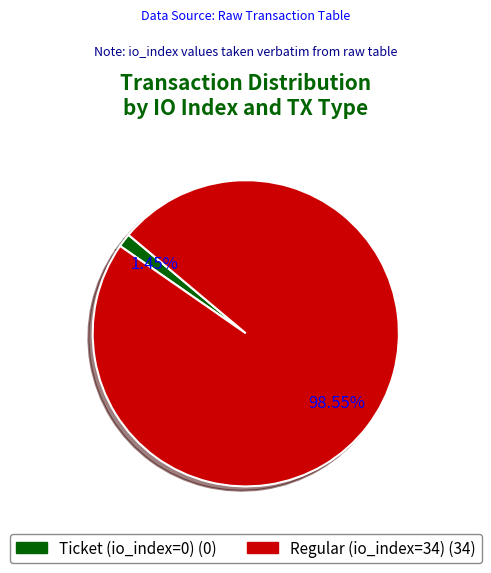

How many segments does this pie chart have?

2